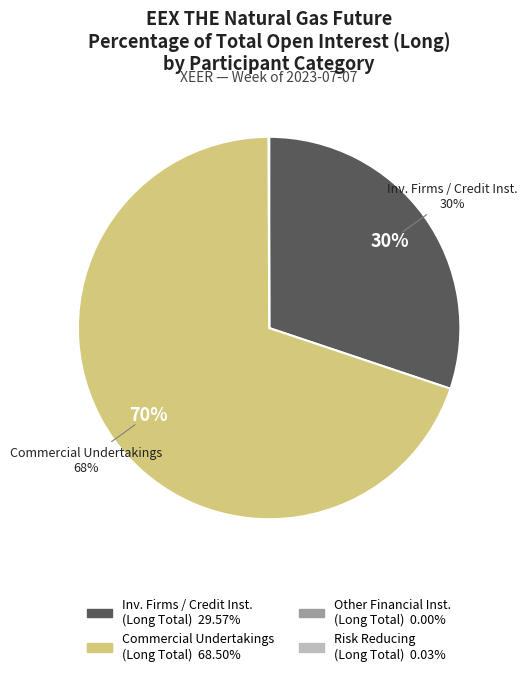

Does any single category account for the majority?

Yes